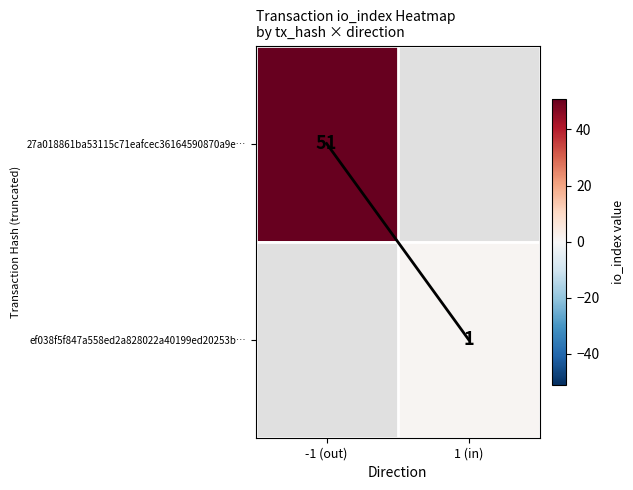

Which category has the highest value in the ef038f5f847a558ed2a828022a40199ed20253b… series?

-1 (out)